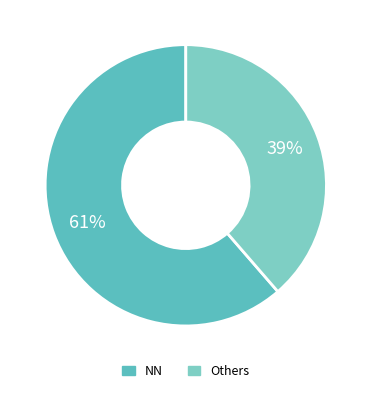

How many slices are in this pie chart?

2